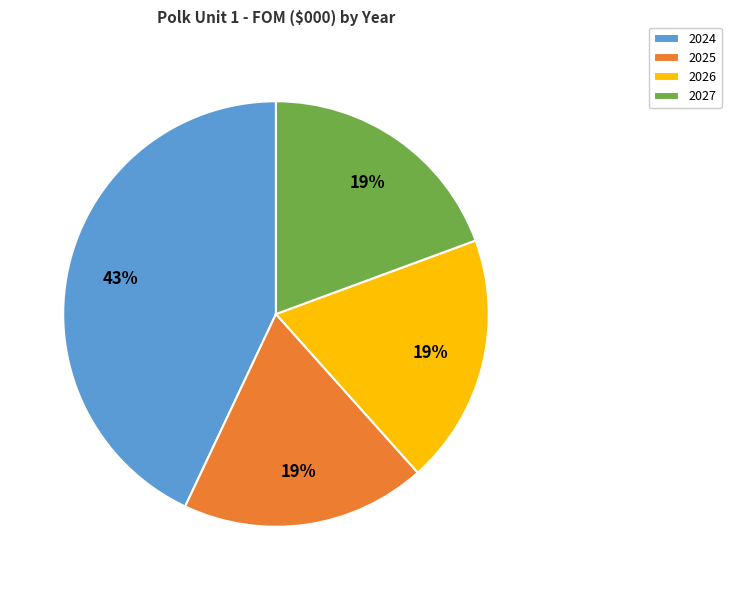

Which slice is the largest?

2024